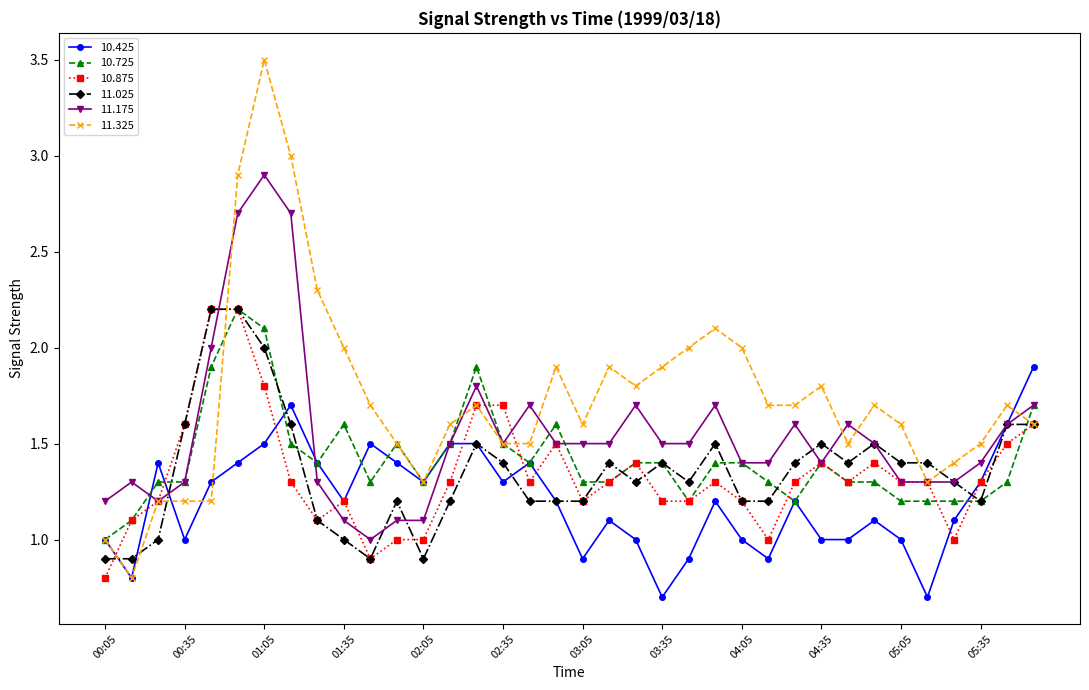

True or false: 10.425 has more than 1 points higher than both neighbors.

True